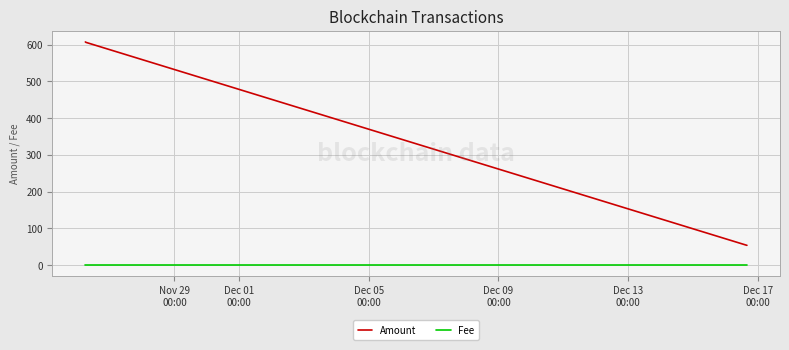

Which series has the largest total across all categories?

Amount